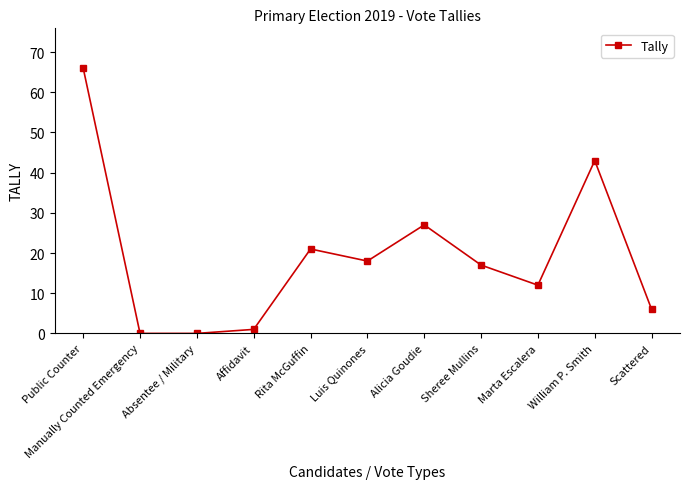

Does the chart display data point markers on the line(s)?

Yes